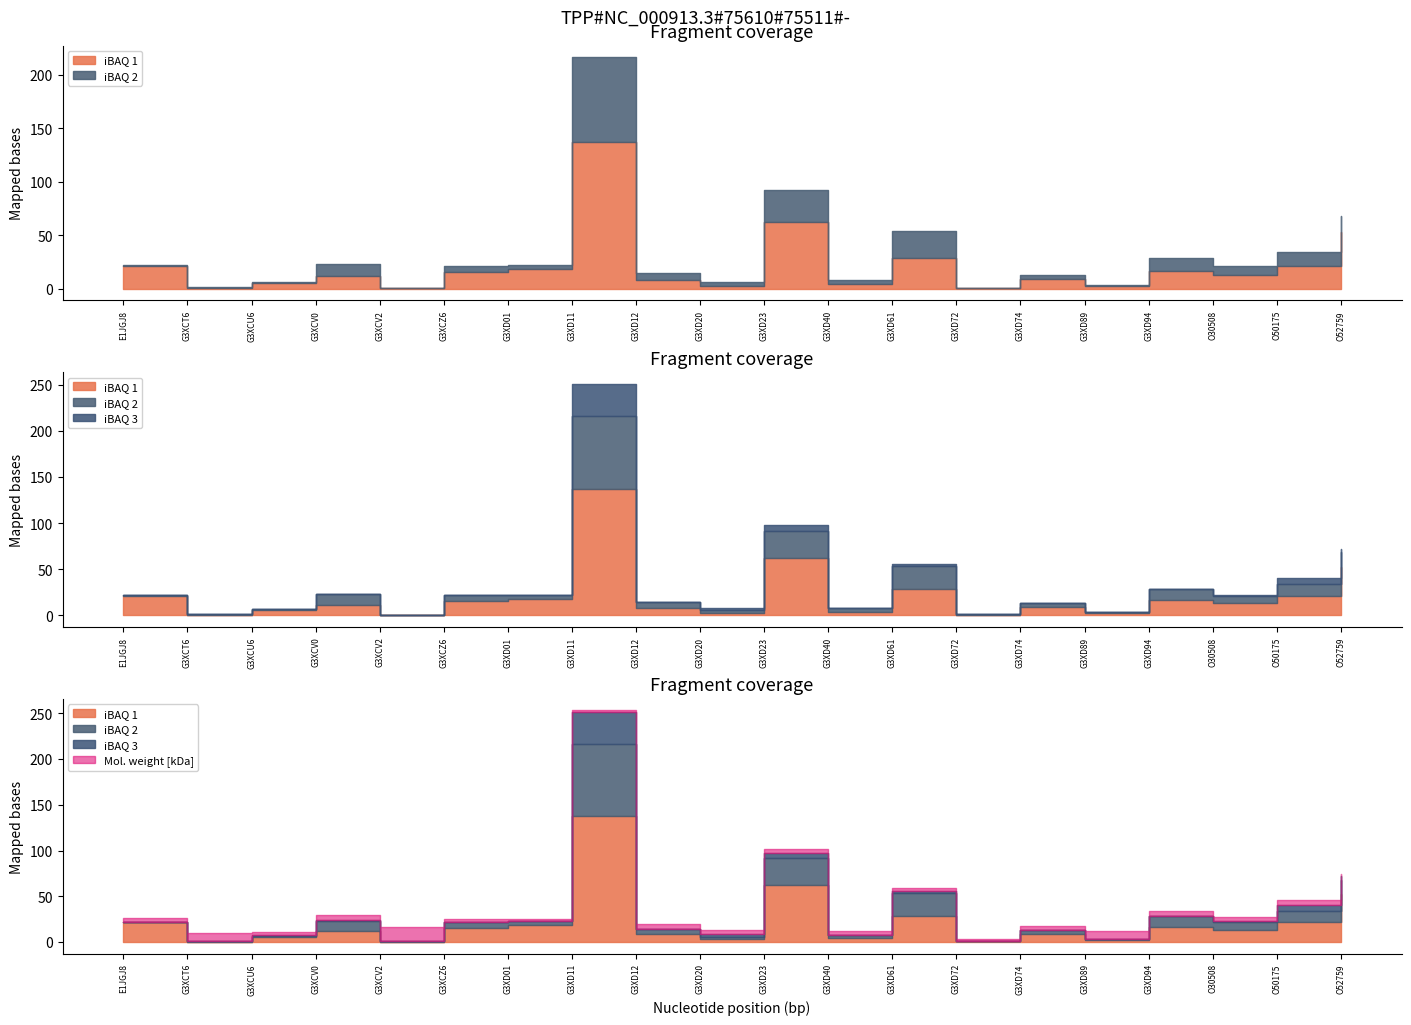

What are all the series names shown in the legend?

iBAQ 1, iBAQ 2, iBAQ 3, Mol. weight [kDa]